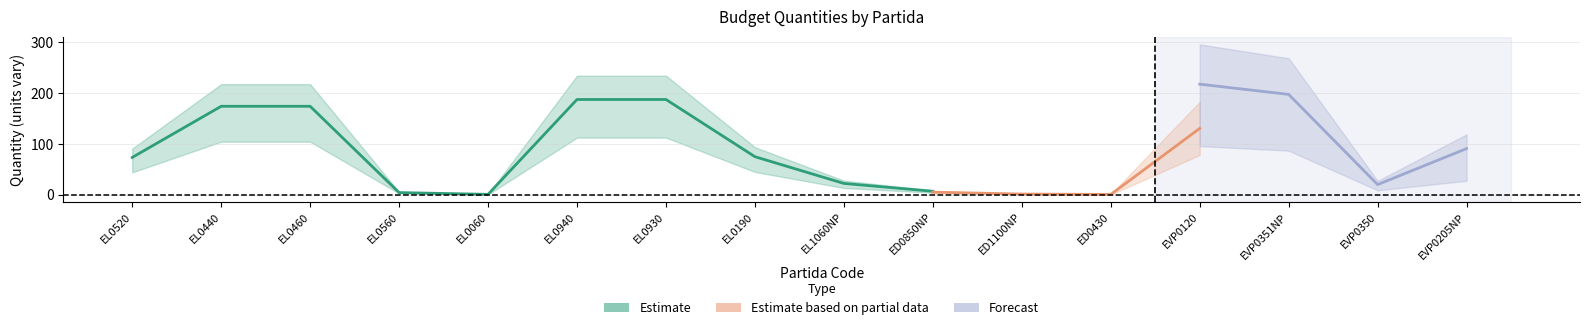

What is the sum of the Estimate values at EL0460 and ED0850NP?

181.3